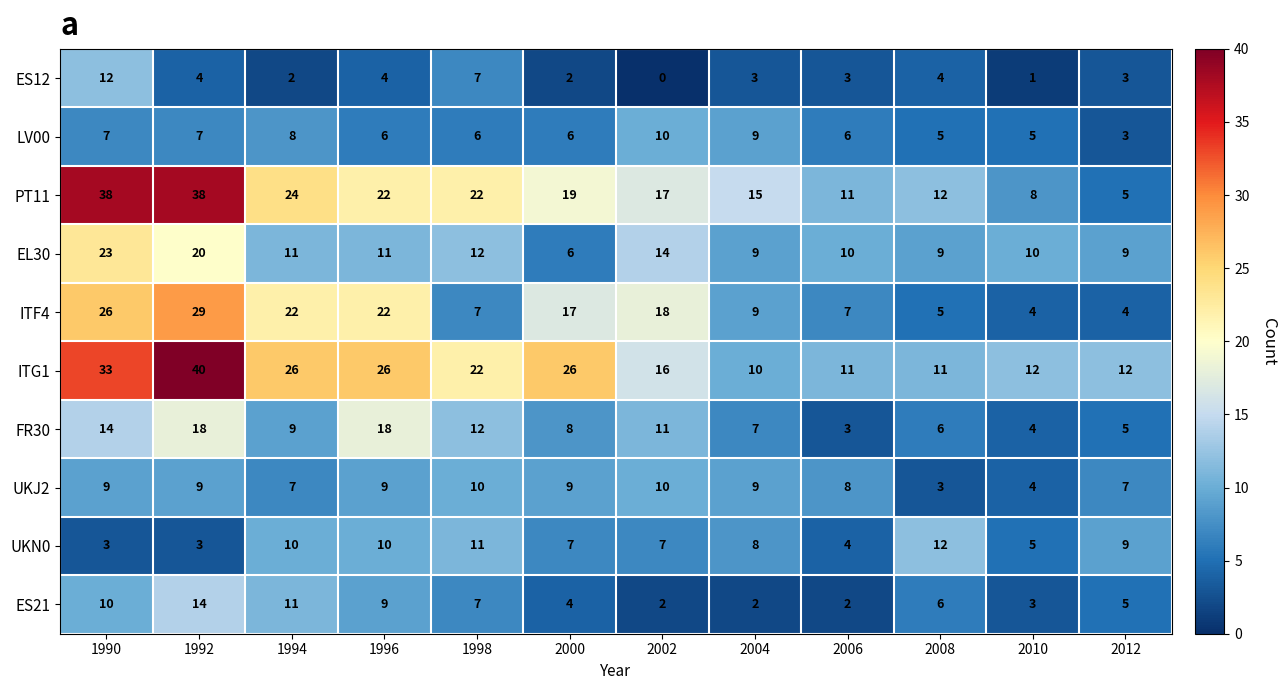

What is the sum of all ITF4 values?

170